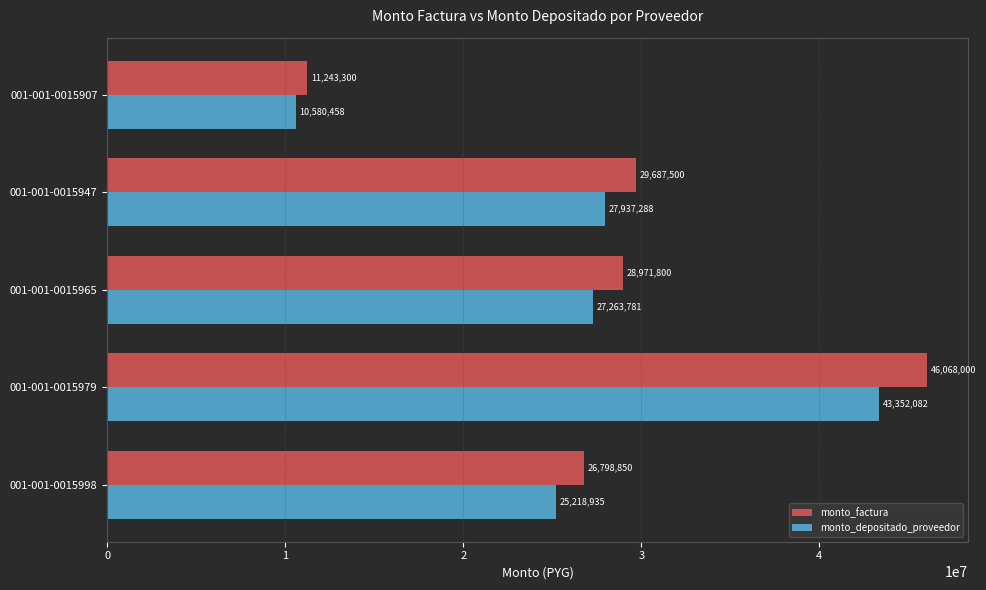

The value of monto_factura at 001-001-0015907 is 11243300. True or false?

True